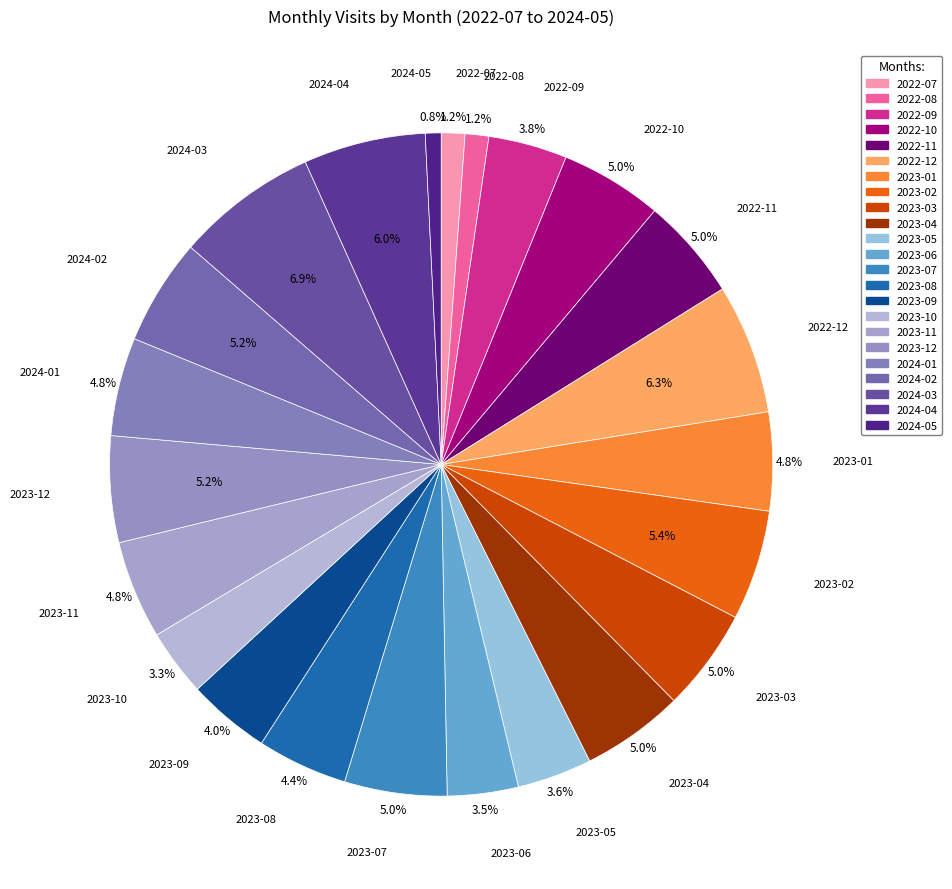

Between 2022-09 and 2022-08, which is larger?

2022-09